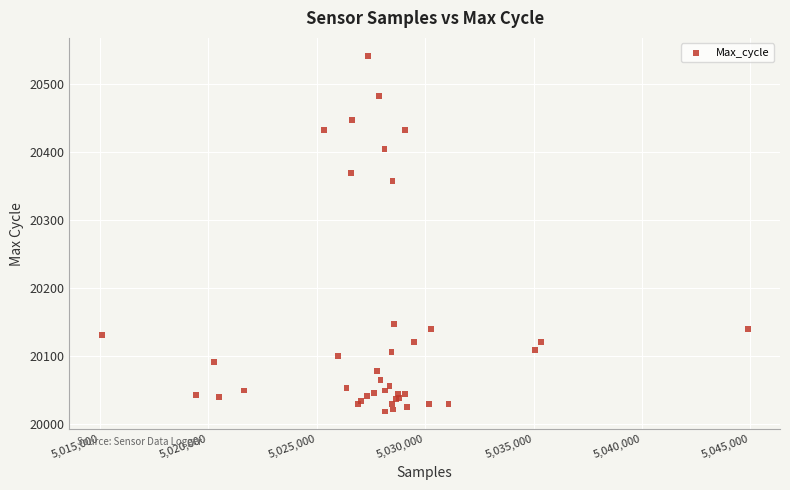

What Y value in the scatter plot is closest to 20280?

20357